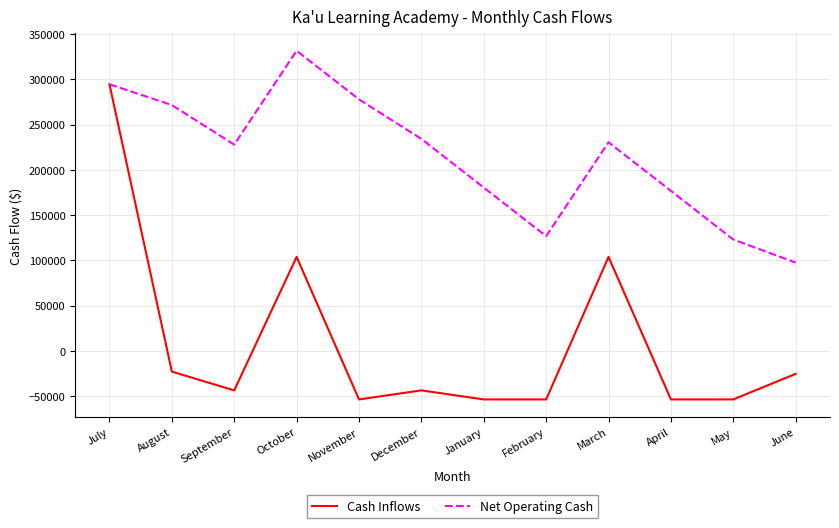

In Net Operating Cash, how many points are lower than both neighbors (excluding endpoints)?

2